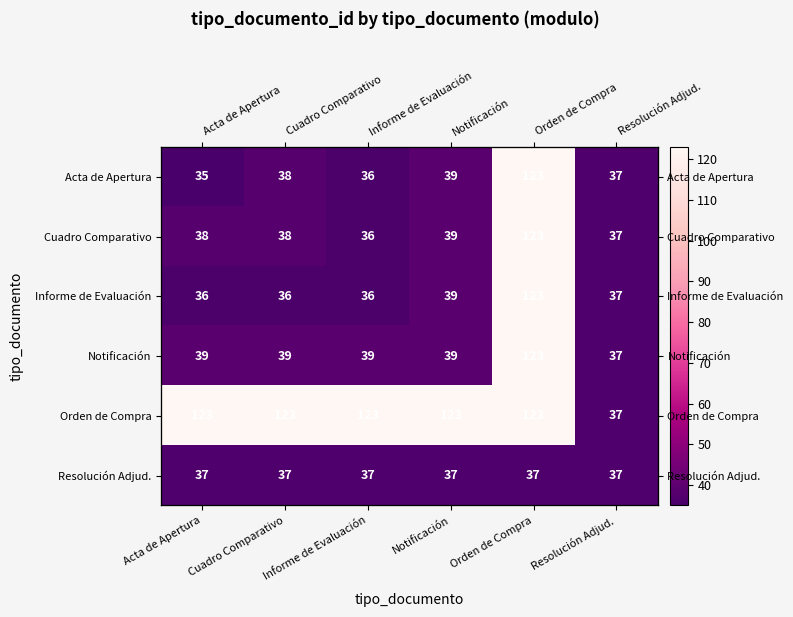

True or false: Resolución Adjud. has a value of 37 at Orden de Compra.

True